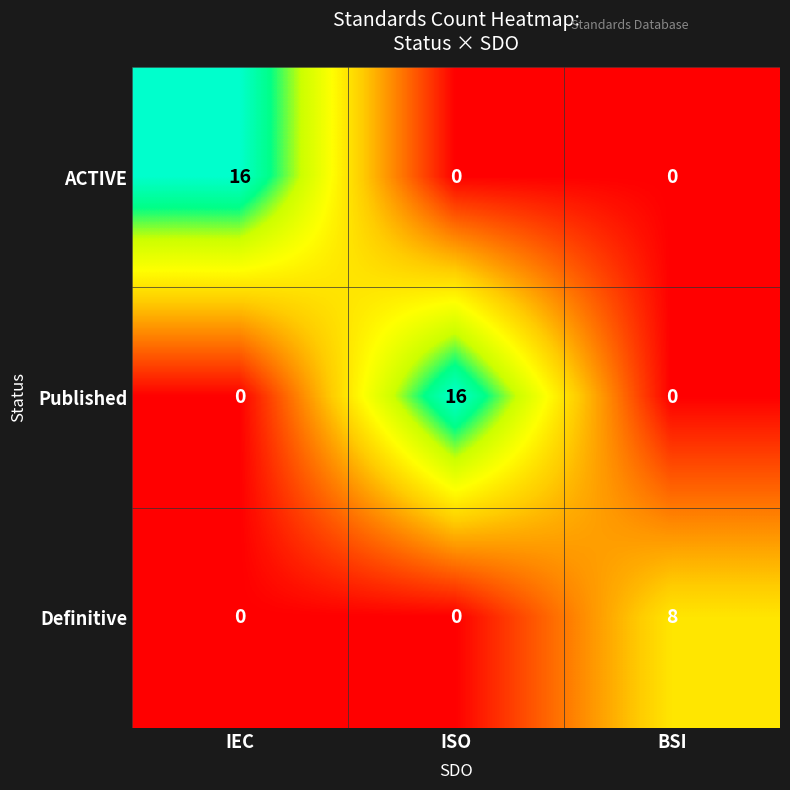

What is the difference between the highest and lowest values at ISO?

16